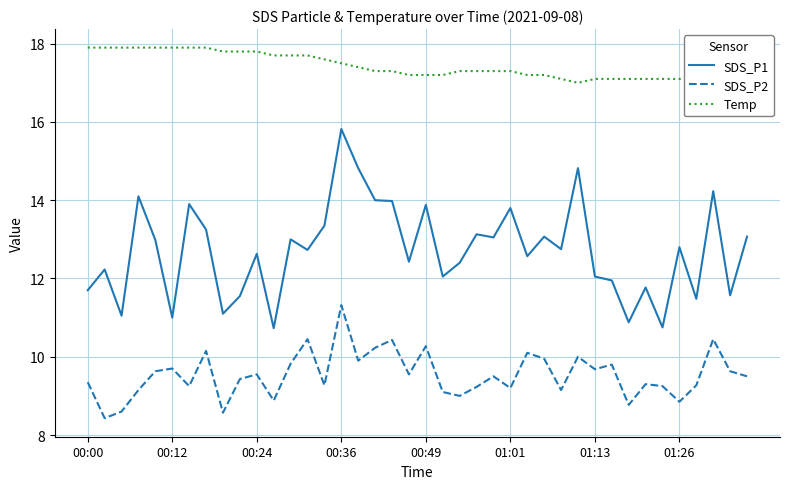

At which label does Temp first exceed 17?

00:00